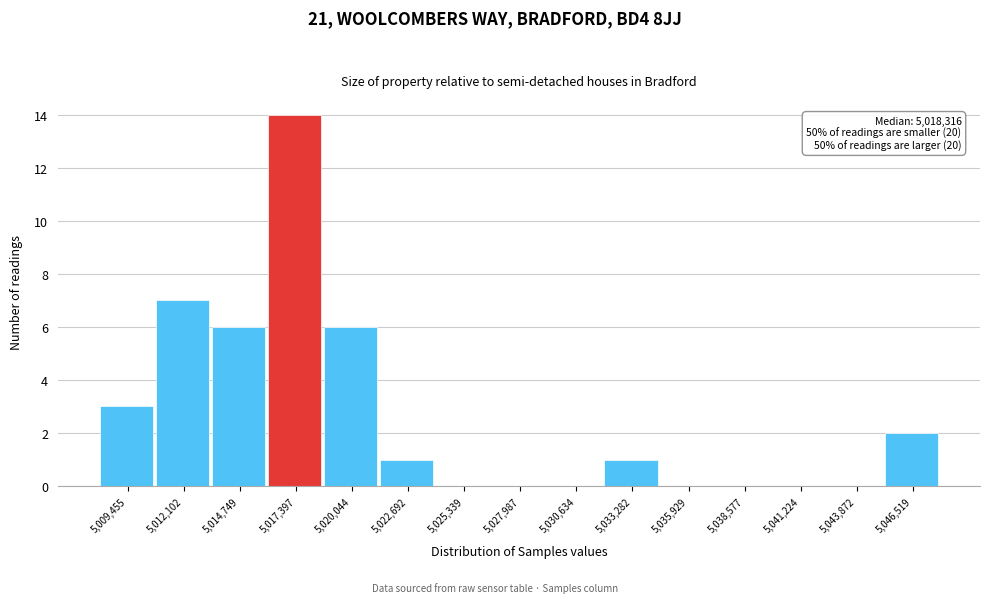

Reading left to right, transcribe all the data shown in this chart.

5,009,455=3	5,012,102=7	5,014,749=6	5,017,397=14	5,020,044=6	5,022,692=1	5,025,339=0	5,027,987=0	5,030,634=0	5,033,282=1	5,035,929=0	5,038,577=0	5,041,224=0	5,043,872=0	5,046,519=2